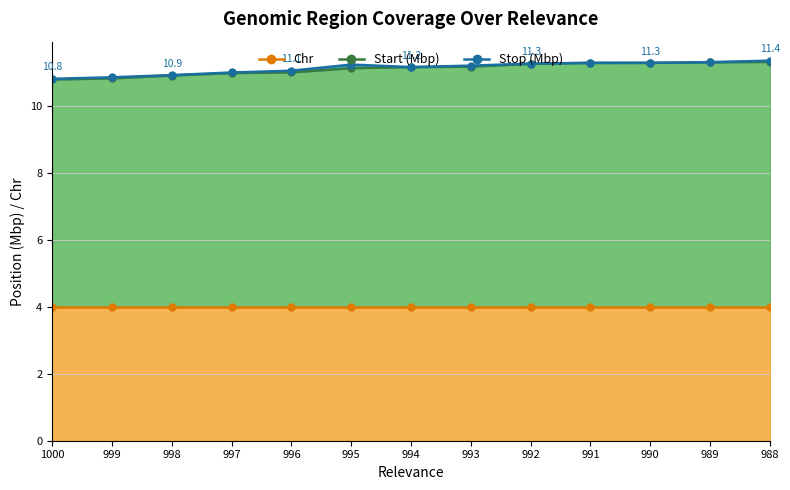

True or false: Stop has more than 0 interior local peaks.

True